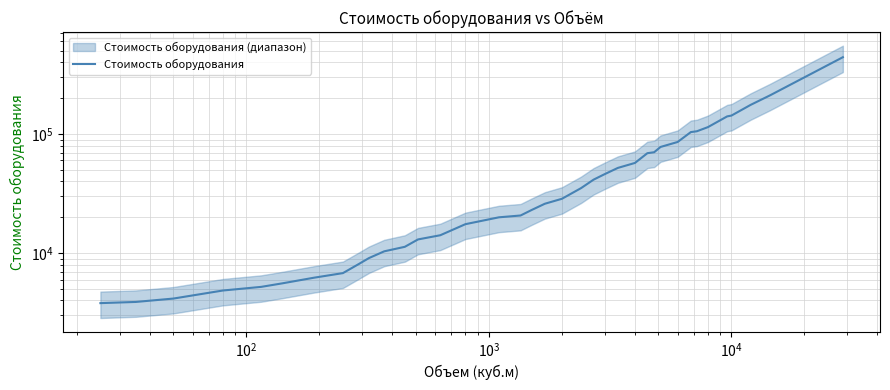

Does the chart display data point markers on the line(s)?

No